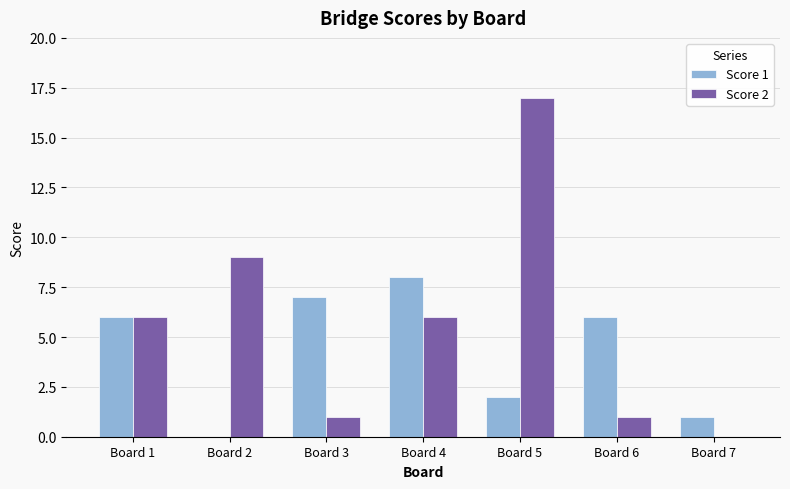

How many positive values does the Score 1 series have?

6